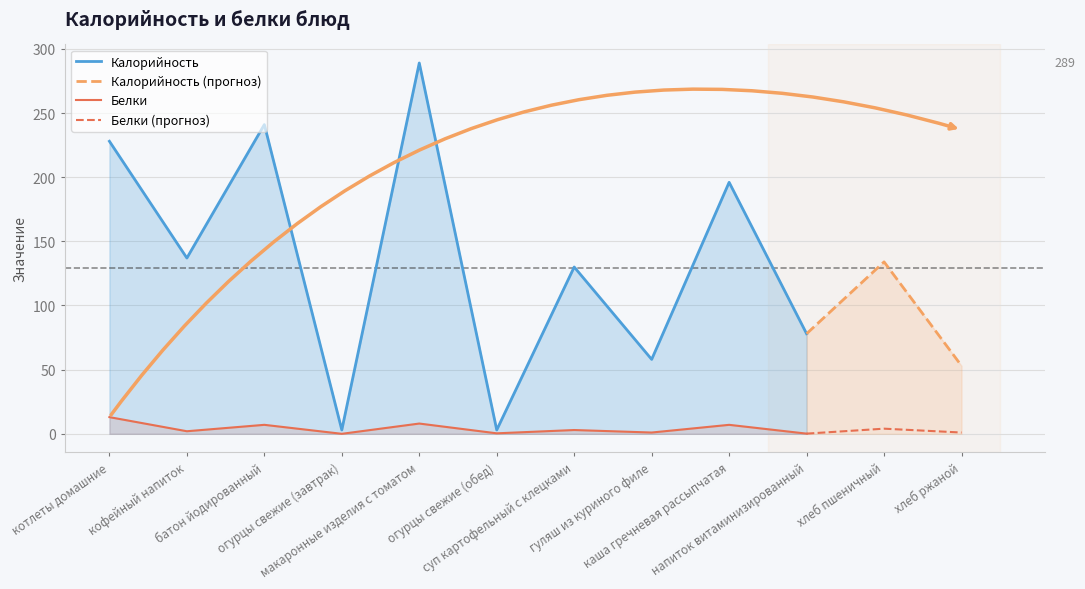

Is the value of Калорийность at каша гречневая рассыпчатая greater than the value of Белки at гуляш из куриного филе?

Yes